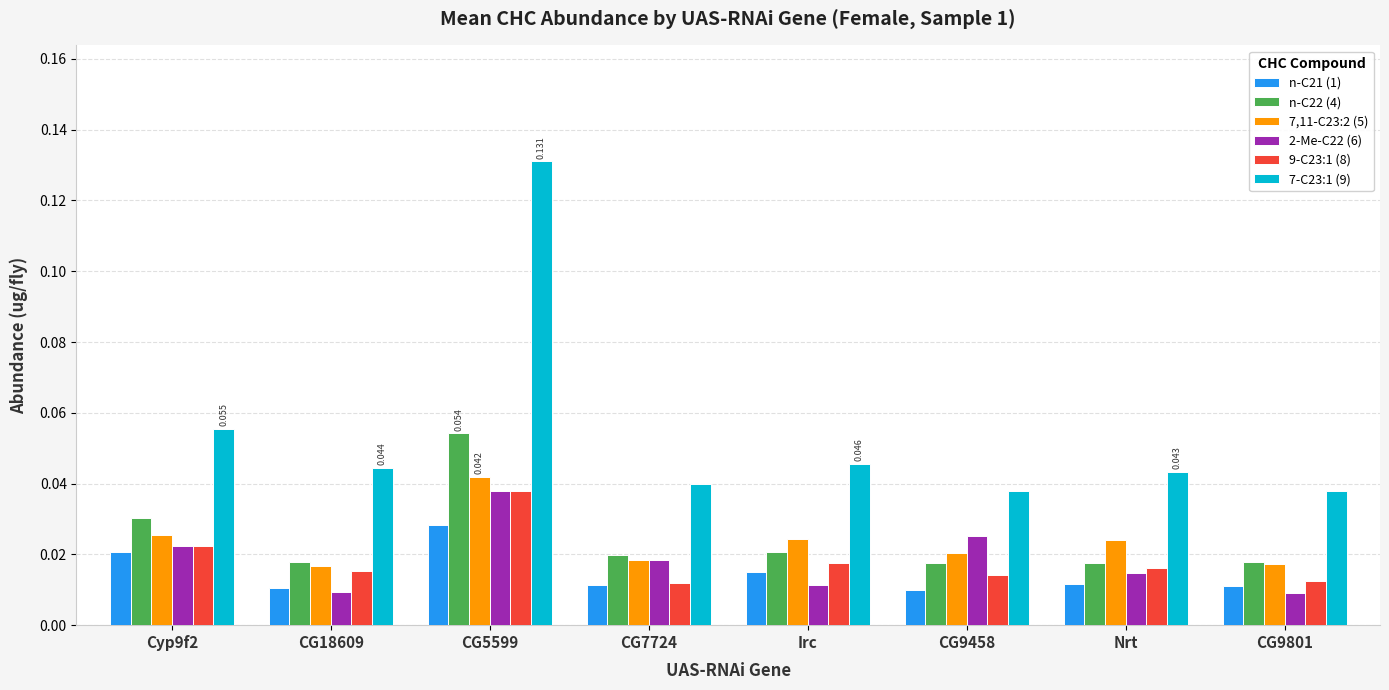

Which series changed the most between CG18609 and CG7724?

2-Me-C22 (6)